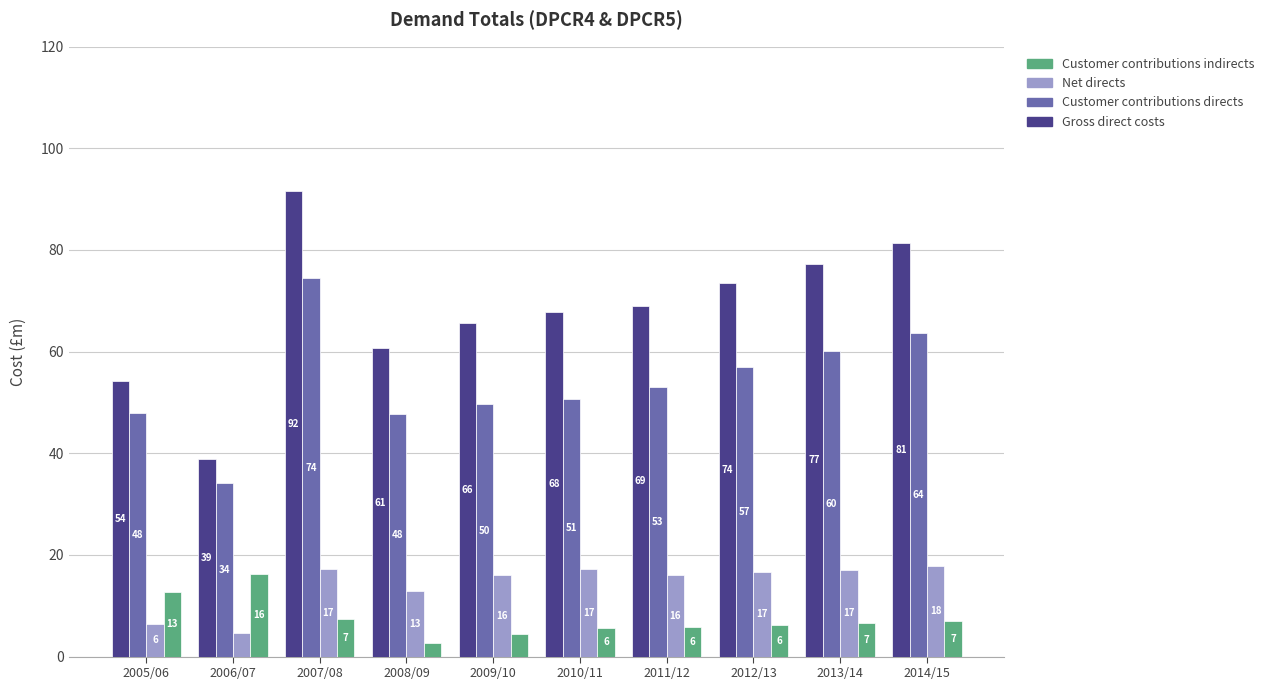

At which category does the chart reach its minimum across all series?

2008/09